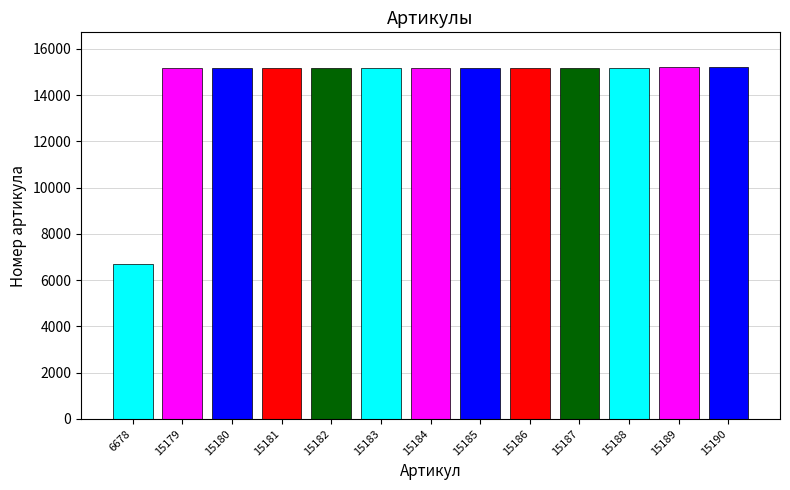

The chart shows a value of 15189 at 15189. True or false?

True